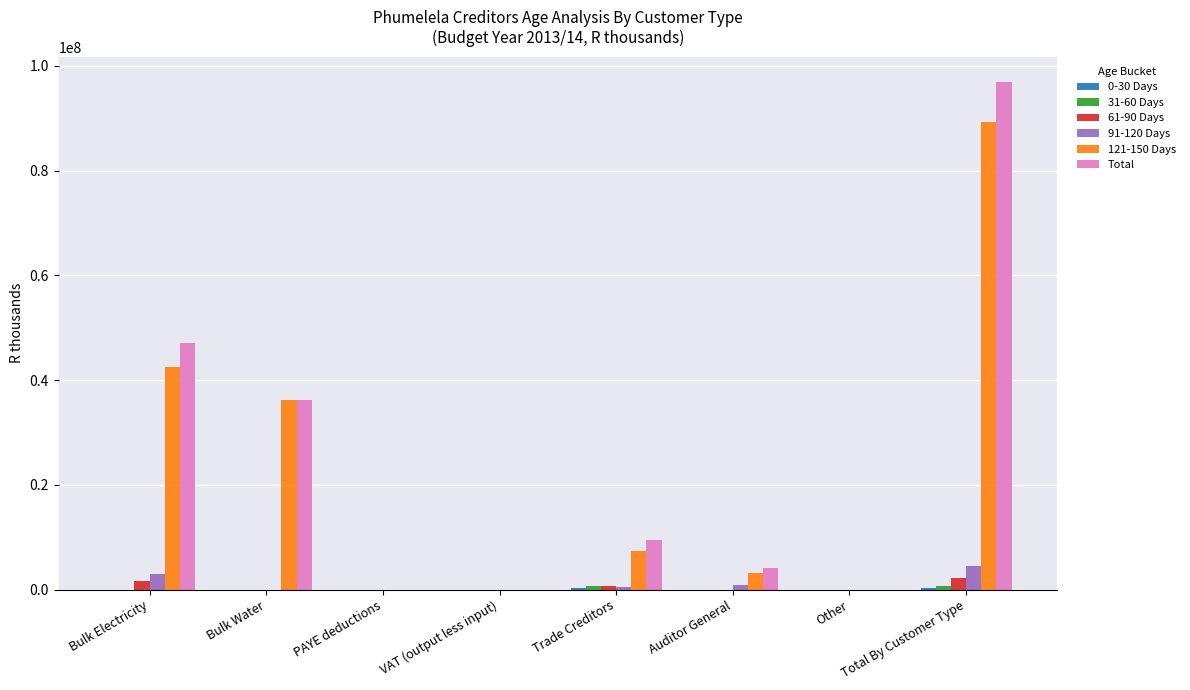

At which category is the sum across all series the highest?

Total By Customer Type